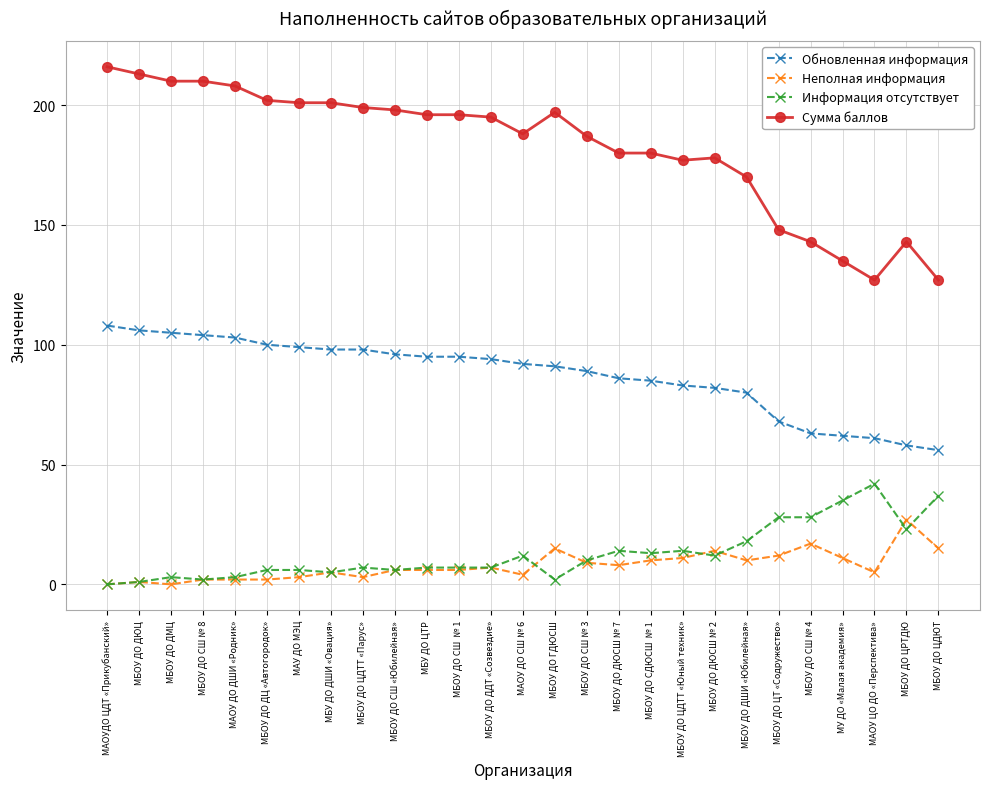

True or false: Сумма баллов has a value of 170 at МБОУ ДО ДШИ «Юбилейная».

True